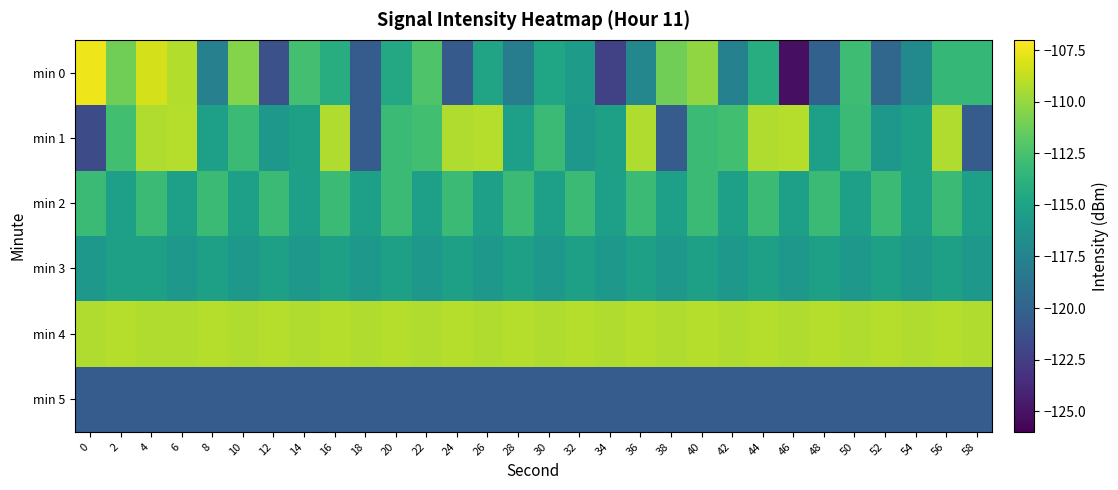

At which category is the sum across all series the highest?

4